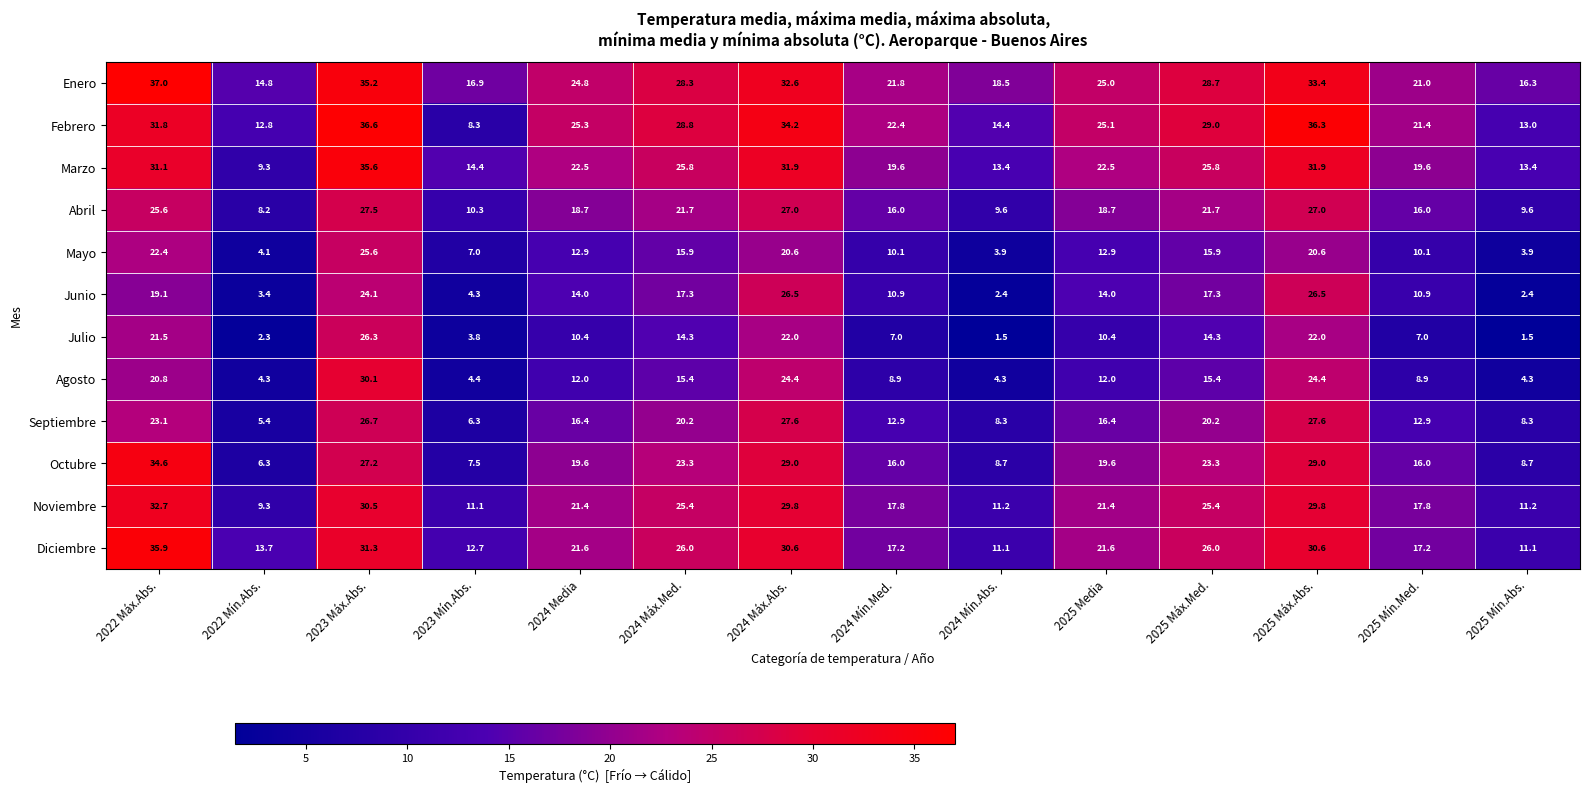

What value does the Enero series have at 2024 Mín.Abs.?

18.5